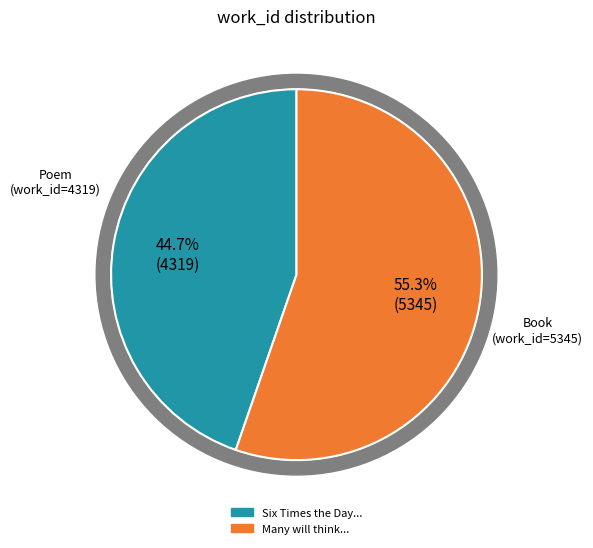

Count the number of slices in the pie.

2